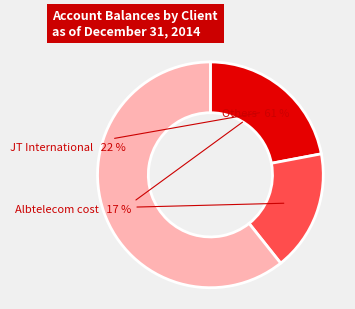

Is there any slice that represents more than half of the pie?

Yes